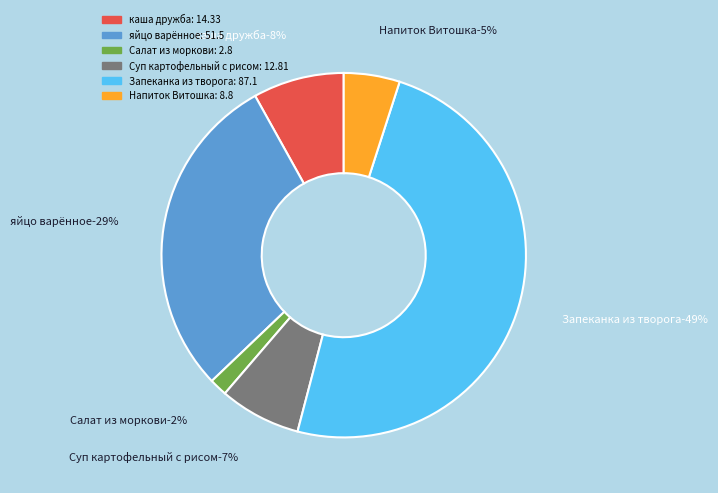

What percentage is the Салат из моркови slice, to the nearest percent?

2%